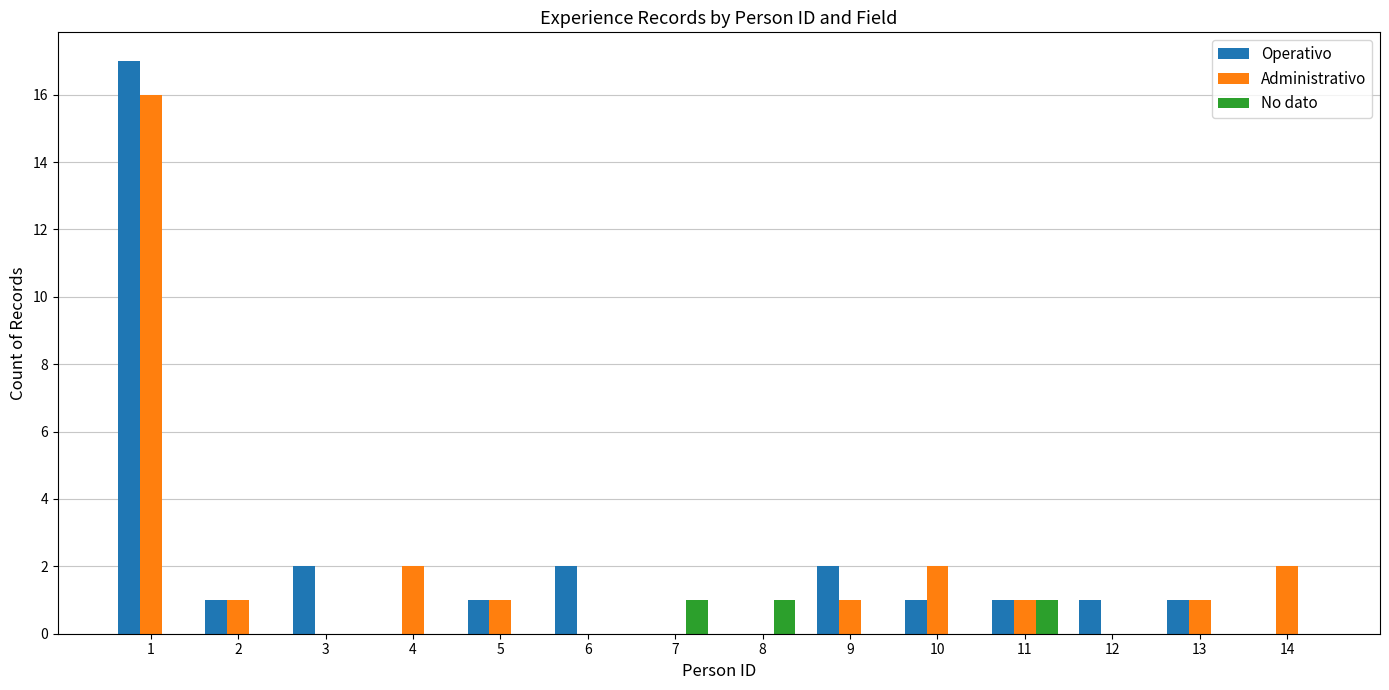

Is it true that No dato equals 1 at 11?

True